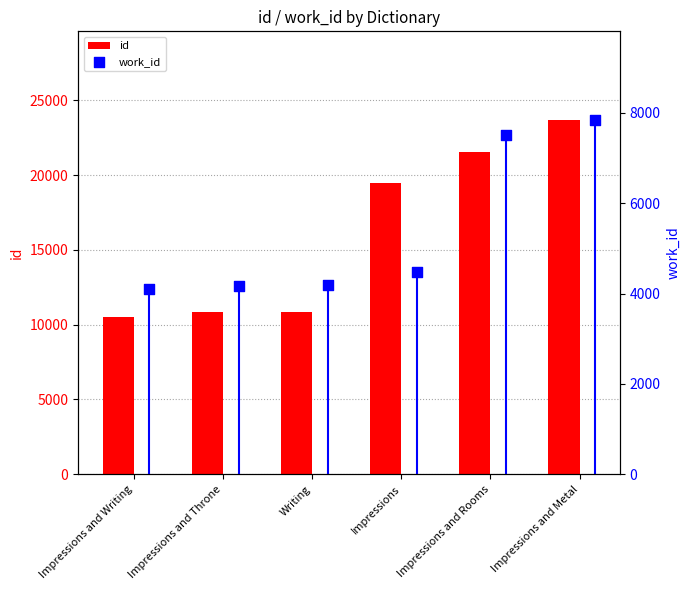

Which series has the widest spread of Y values?

id